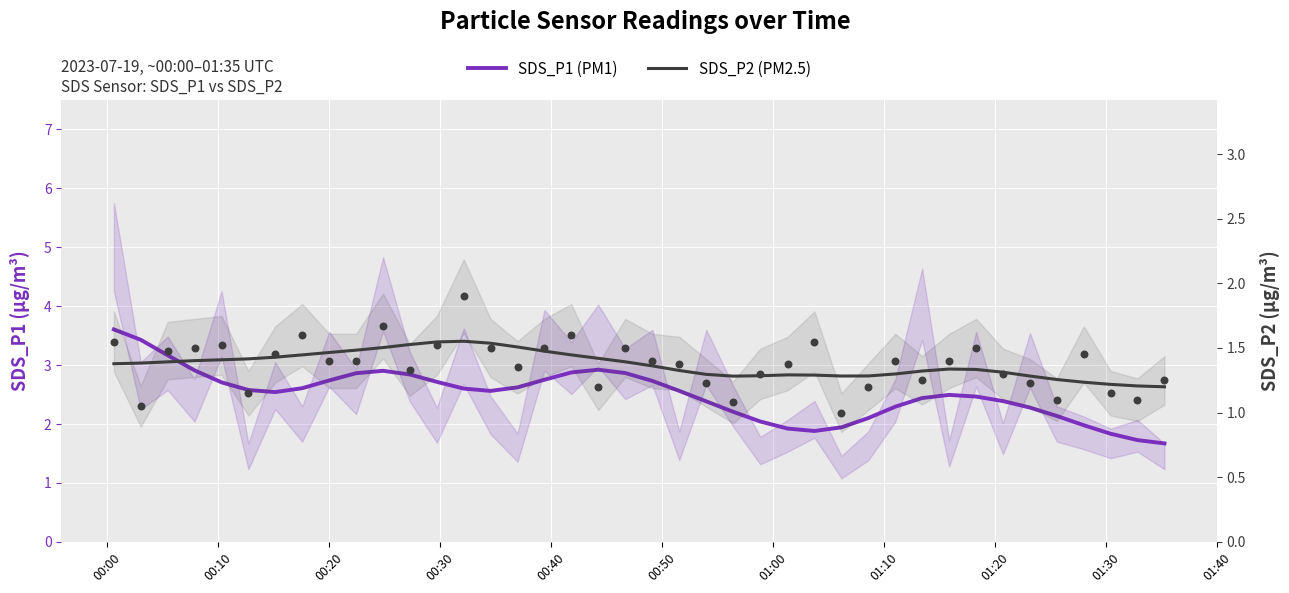

What are all the series names shown in the legend?

SDS_P1 (PM1), SDS_P2 (PM2.5)